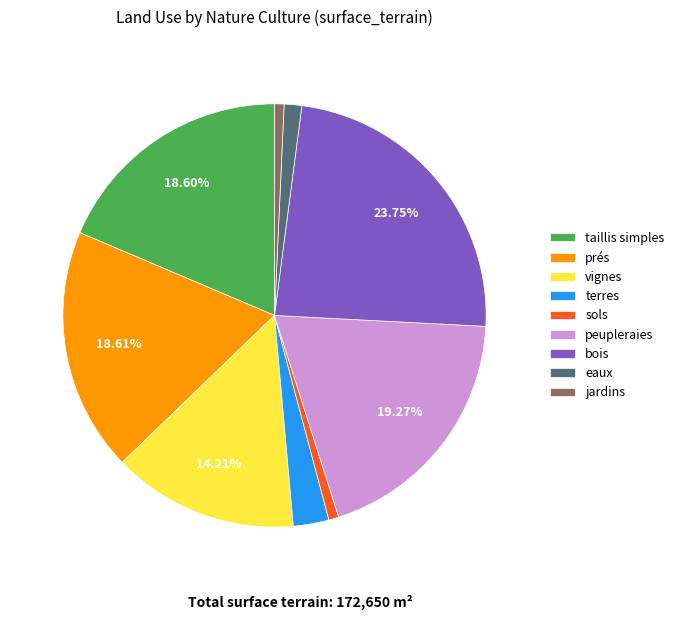

To the nearest percent, what is the average slice percentage?

11%